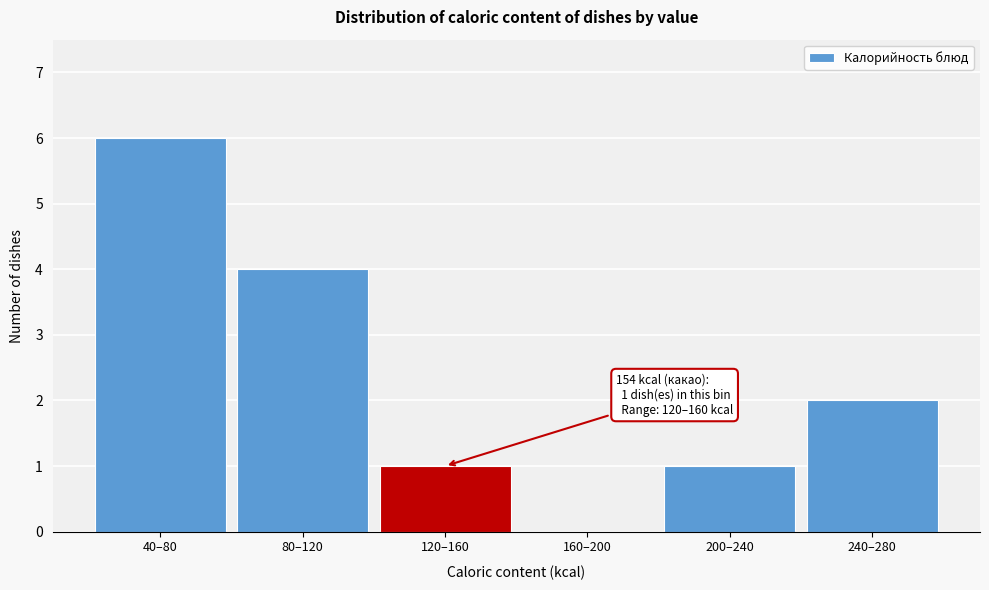

Reading left to right, what are all the values shown in this chart?

40–80=6	80–120=4	120–160=1	160–200=0	200–240=1	240–280=2